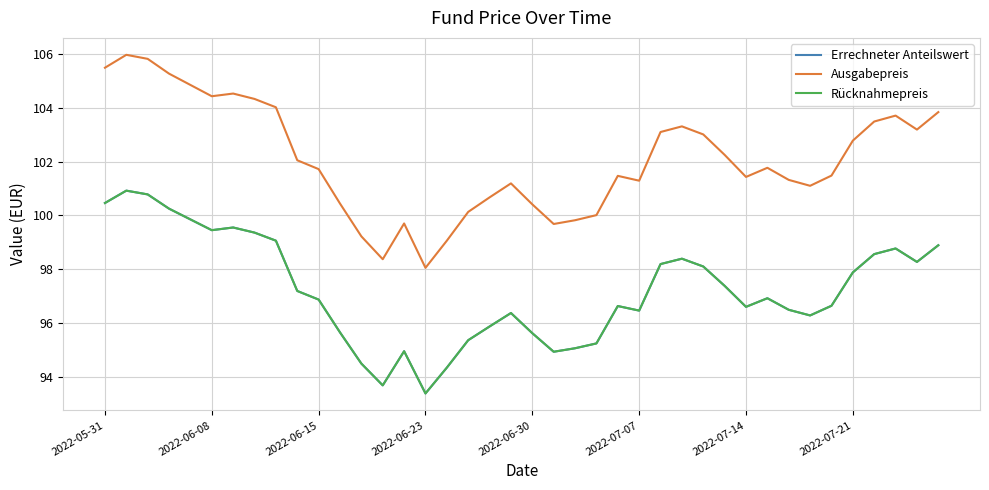

What are all the series names shown in the legend?

Errechneter Anteilswert, Ausgabepreis, Rücknahmepreis